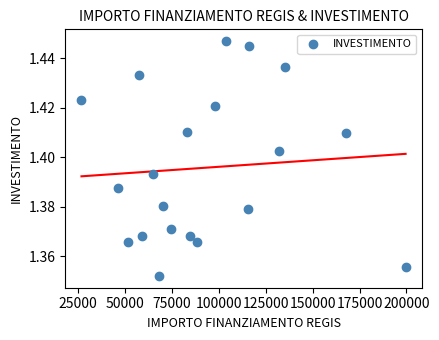

What is the range of X values (max minus min)?

172837.8